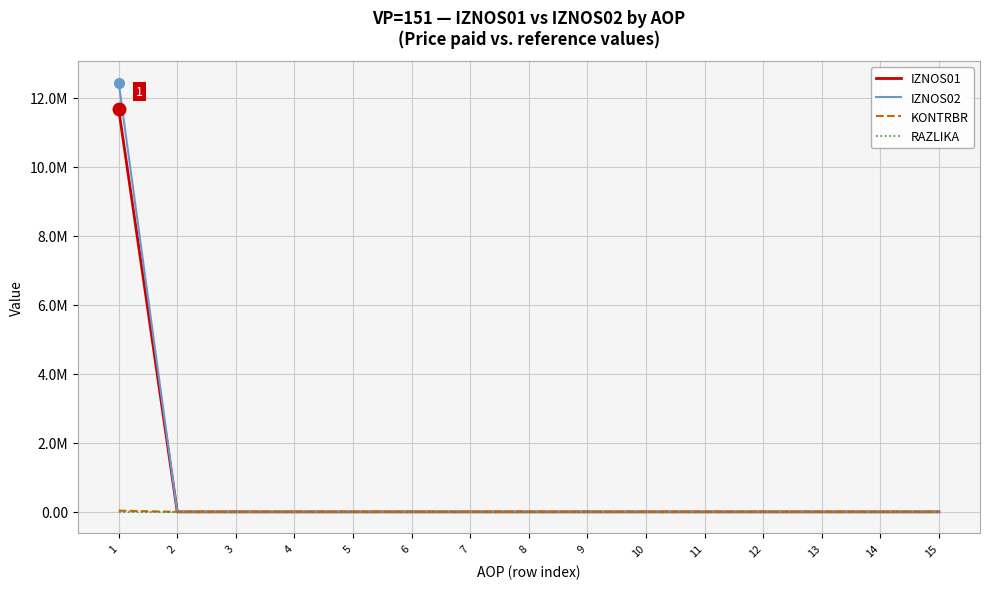

What are all the series names shown in the legend?

IZNOS01, IZNOS02, KONTRBR, RAZLIKA